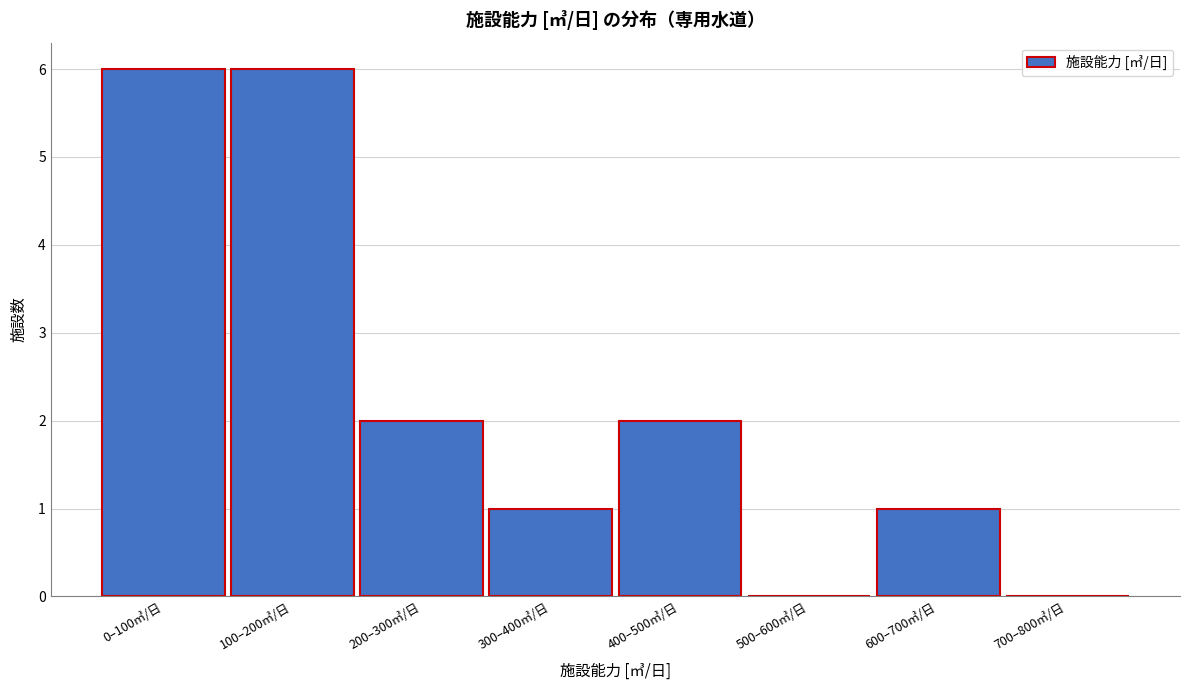

Reading left to right, what are all the values shown in this chart?

0–100㎥/日=6	100–200㎥/日=6	200–300㎥/日=2	300–400㎥/日=1	400–500㎥/日=2	500–600㎥/日=0	600–700㎥/日=1	700–800㎥/日=0